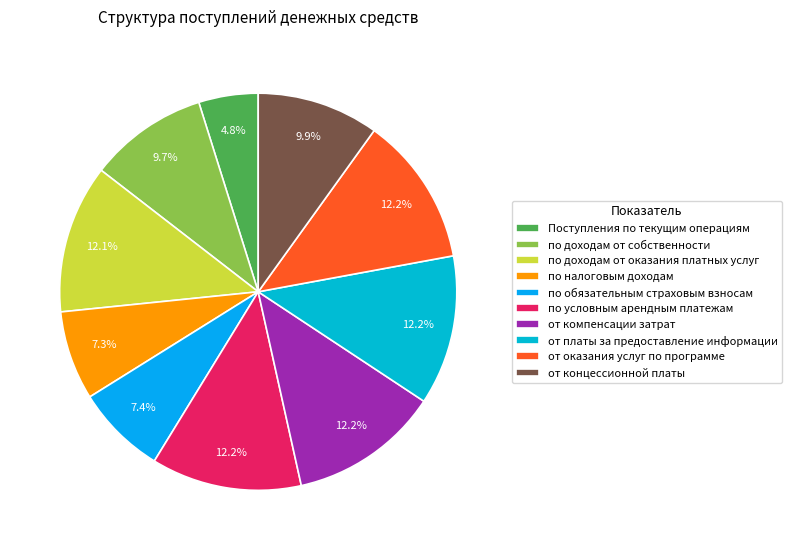

How many segments does this pie chart have?

10